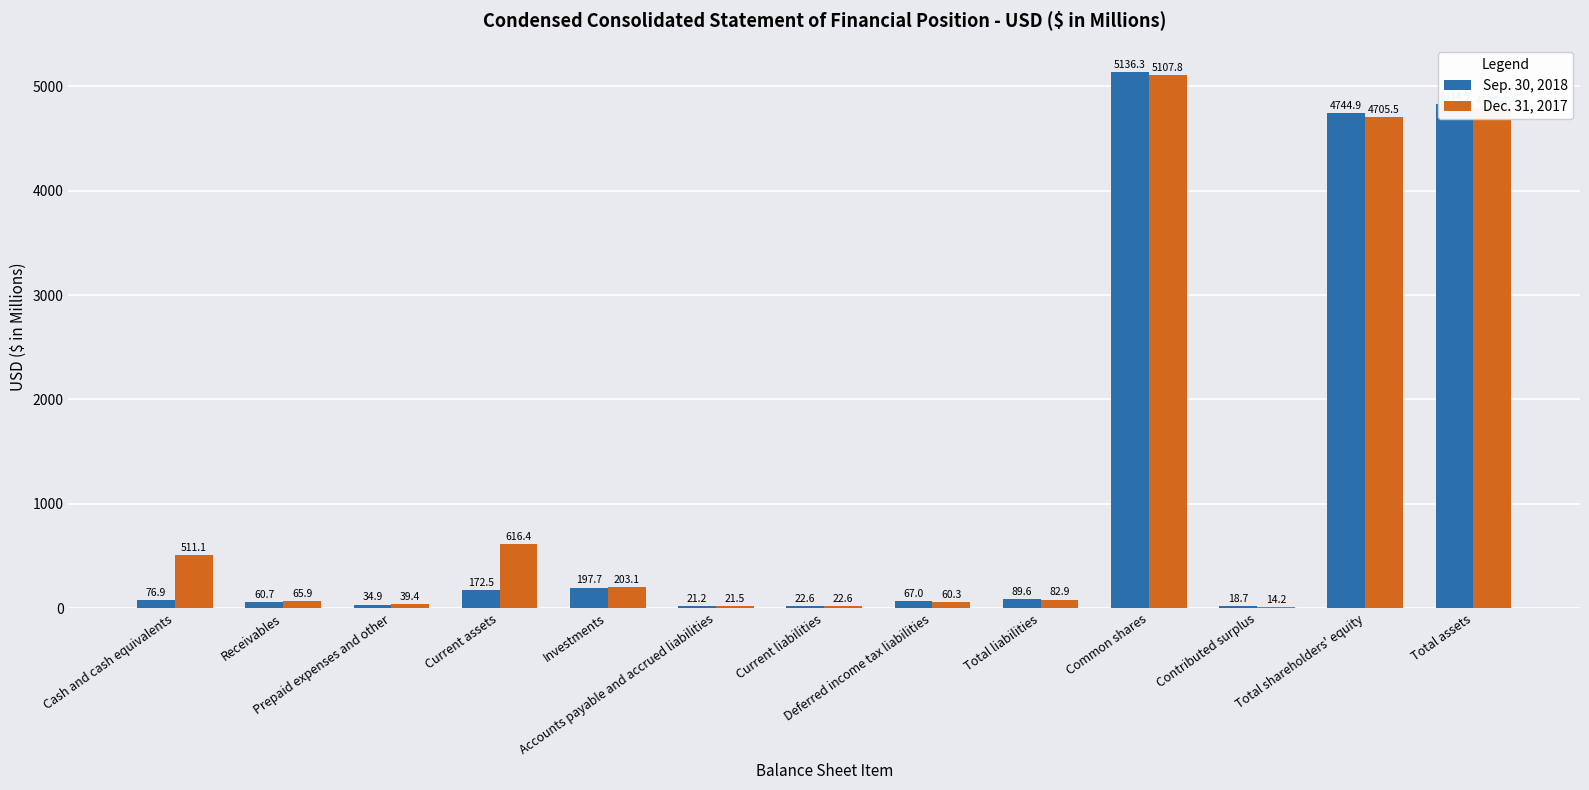

How many groups of bars are there?

13